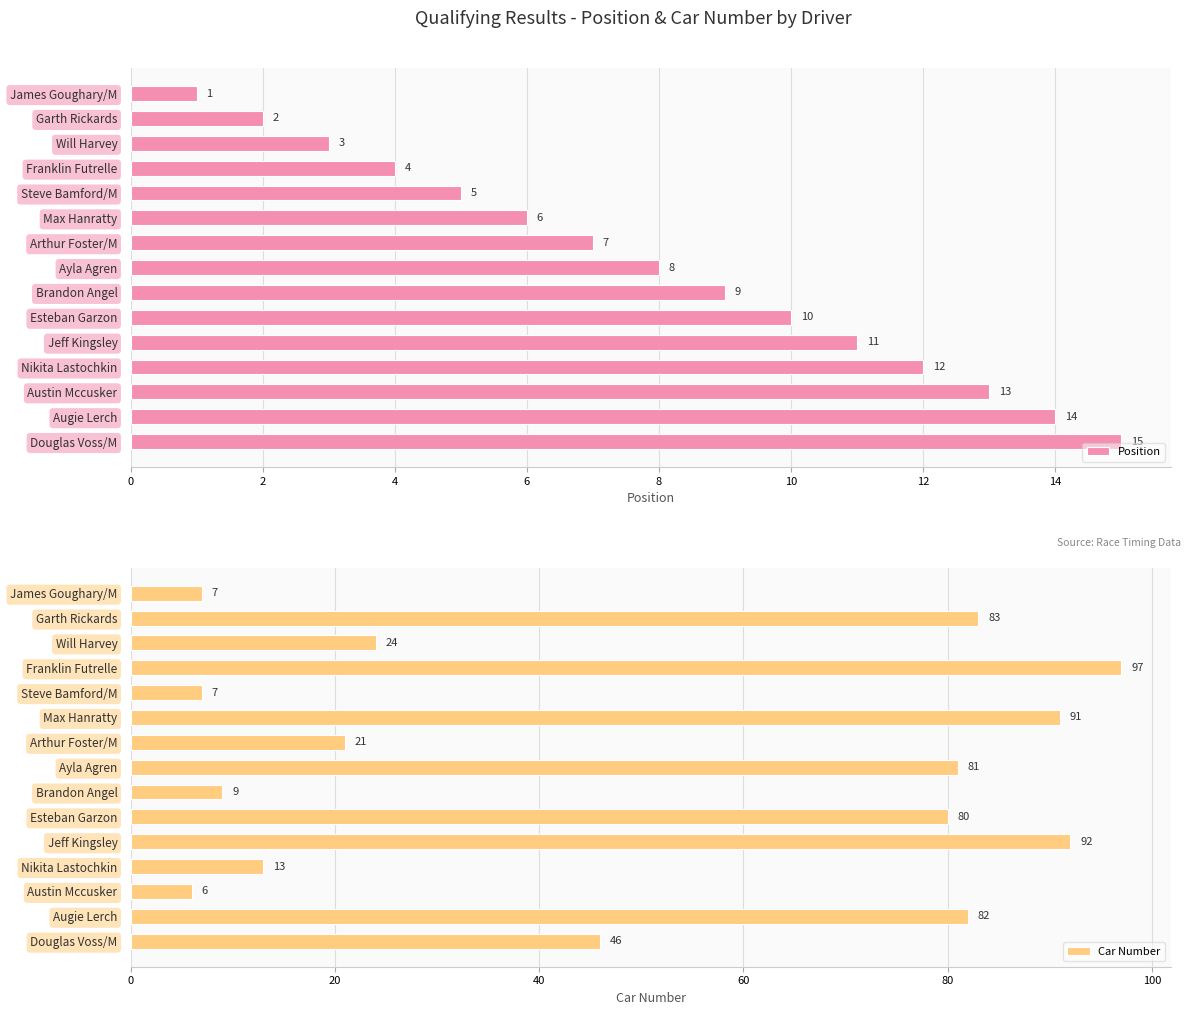

How many bars are there in each group?

2